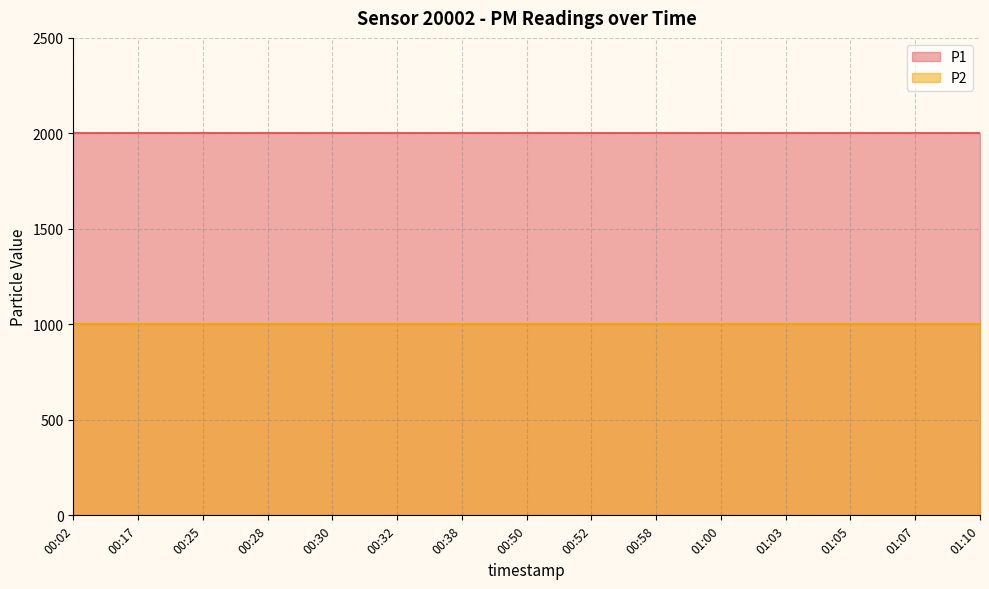

Reading left to right, list all the values displayed in this chart.

P1: 1999.9	1999.9	1999.9	1999.9	1999.9	1999.9	1999.9	1999.9	1999.9	1999.9	1999.9	1999.9	1999.9	1999.9	1999.9
P2: 999.9	999.9	999.9	999.9	999.9	999.9	999.9	999.9	999.9	999.9	999.9	999.9	999.9	999.9	999.9